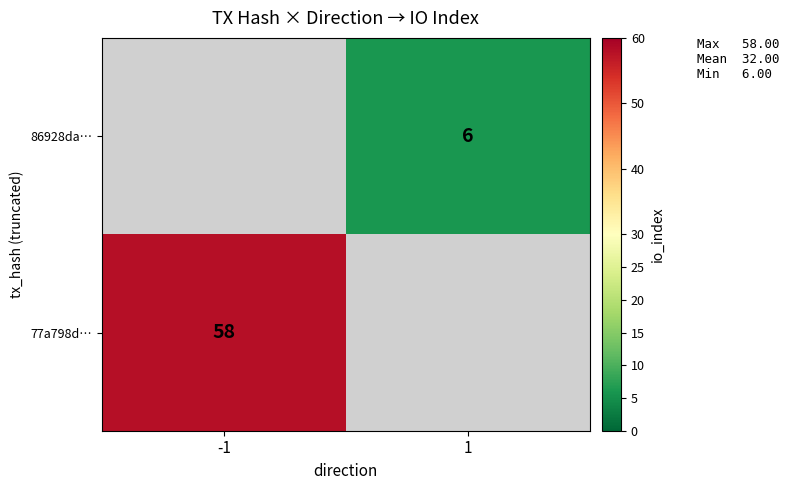

Is it true that 77a798d… equals 58 at -1?

True